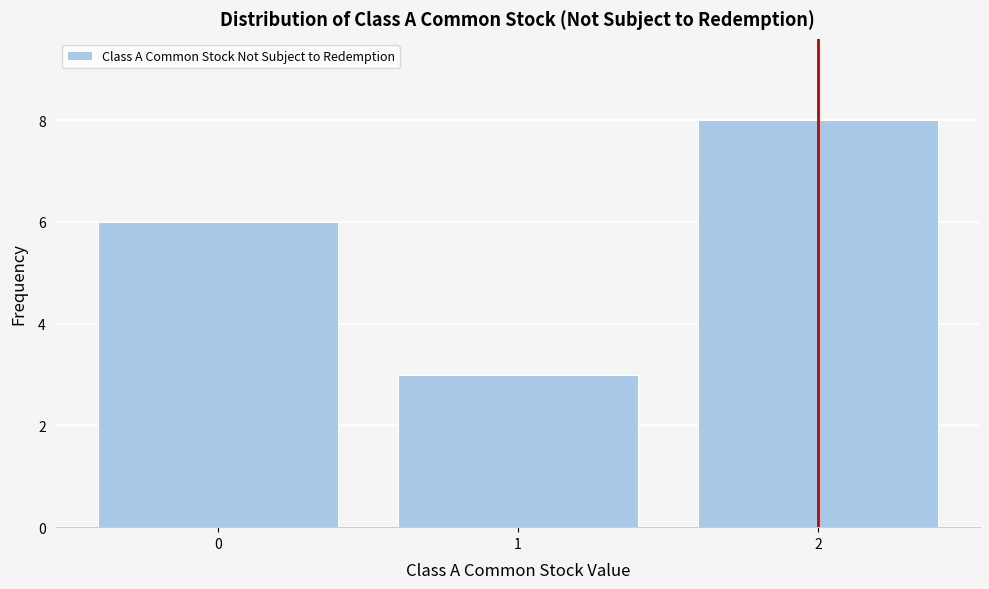

How tall is the bar that spans -0.5 to 0.5 on the x-axis? The values are not printed on the chart, so give them approximately, as read against the axis.

6